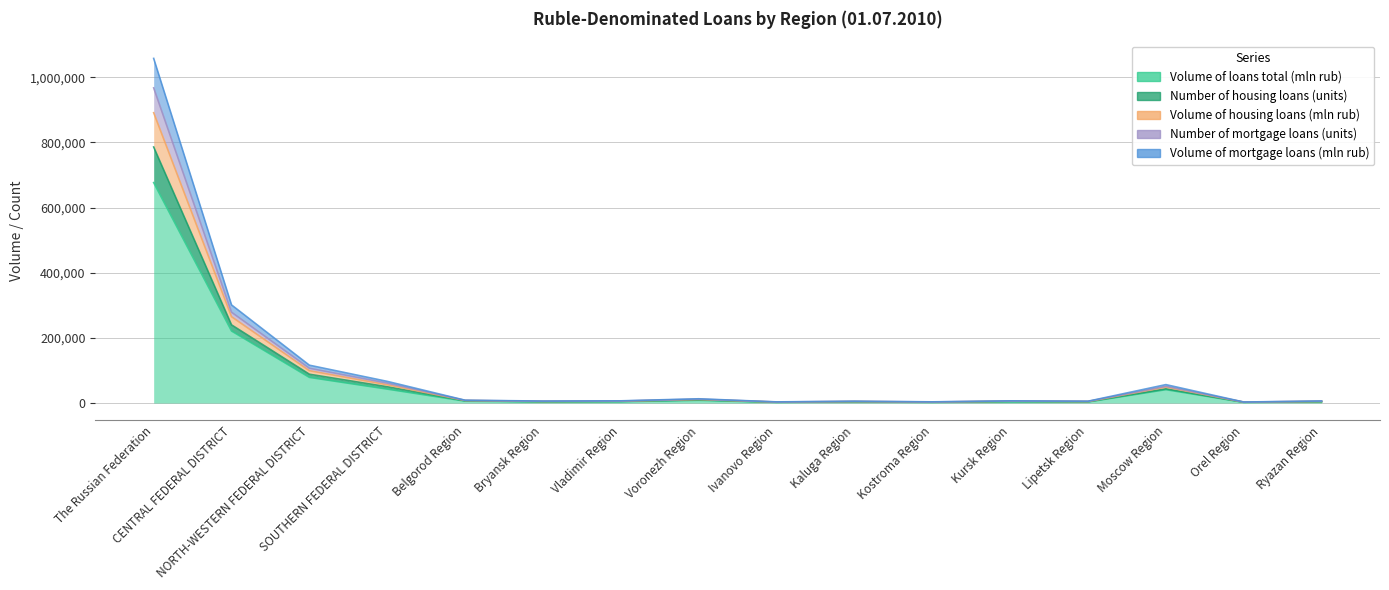

The Volume of loans total (mln rub) series shows 6862 at Vladimir Region. True or false?

False